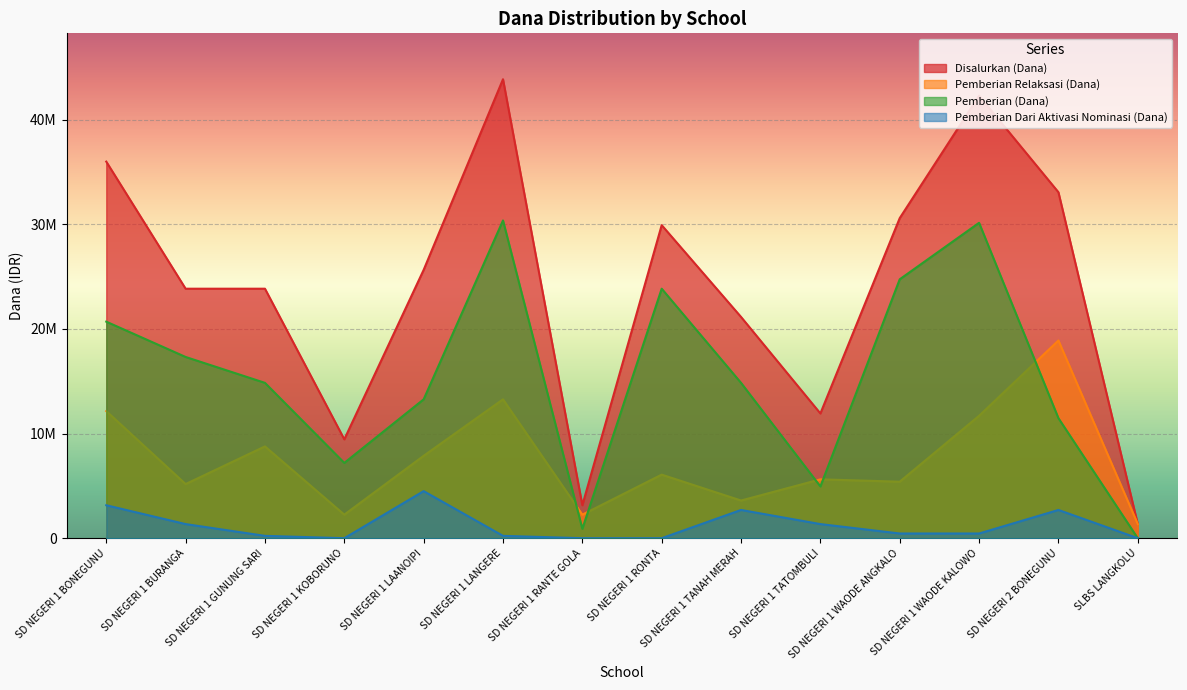

Rank the series by their maximum value, from highest to lowest.

Disalurkan (Dana), Pemberian (Dana), Pemberian Relaksasi (Dana), Pemberian Dari Aktivasi Nominasi (Dana)